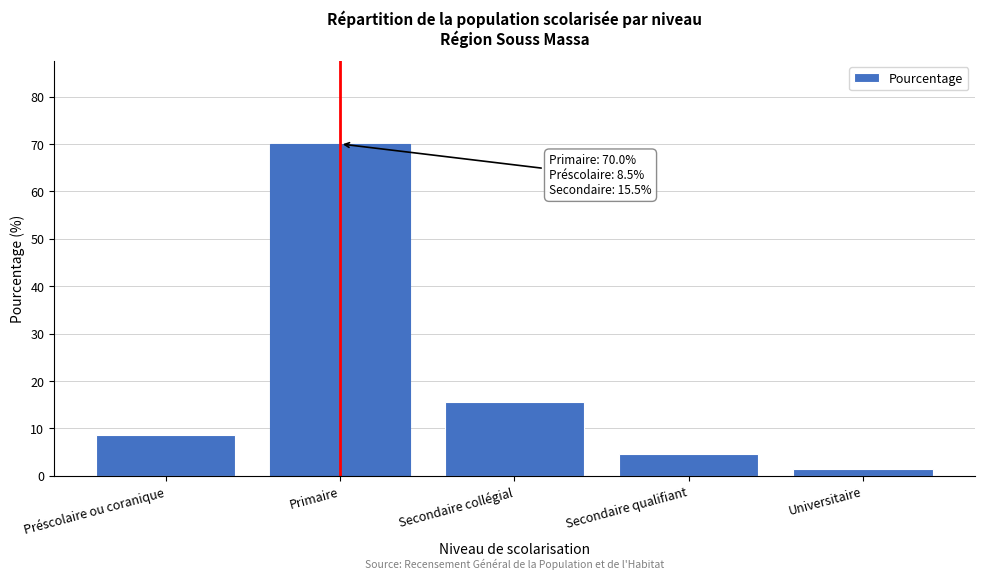

Reading left to right, list all the values displayed in this chart.

Préscolaire ou coranique=8.5	Primaire=70.0	Secondaire collégial=15.5	Secondaire qualifiant=4.5	Universitaire=1.5